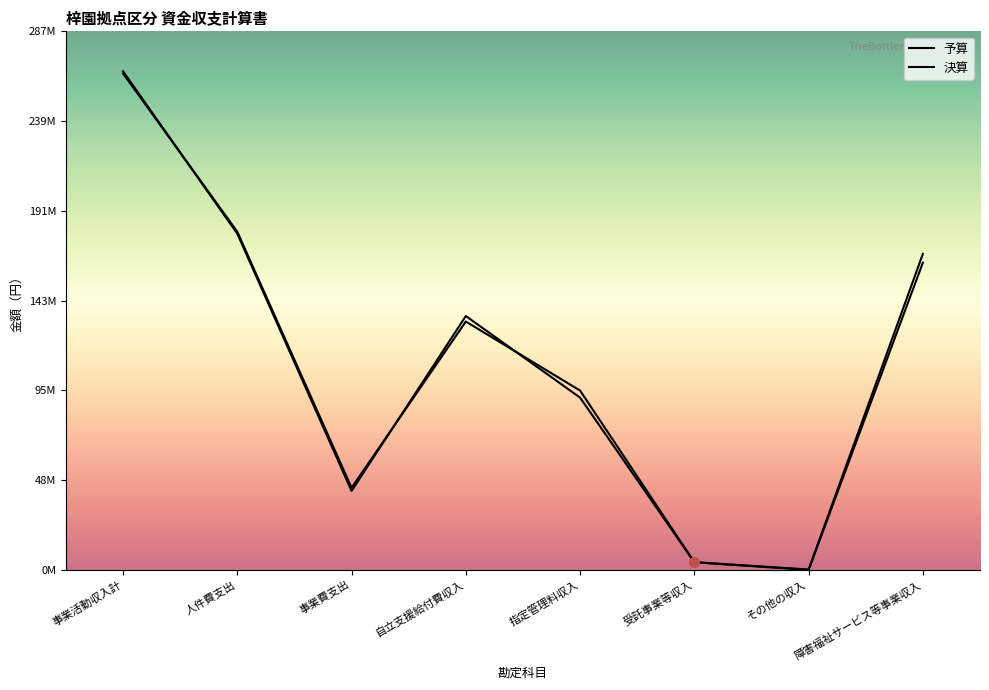

In 決算, how many points are higher than both neighbors (excluding endpoints)?

1